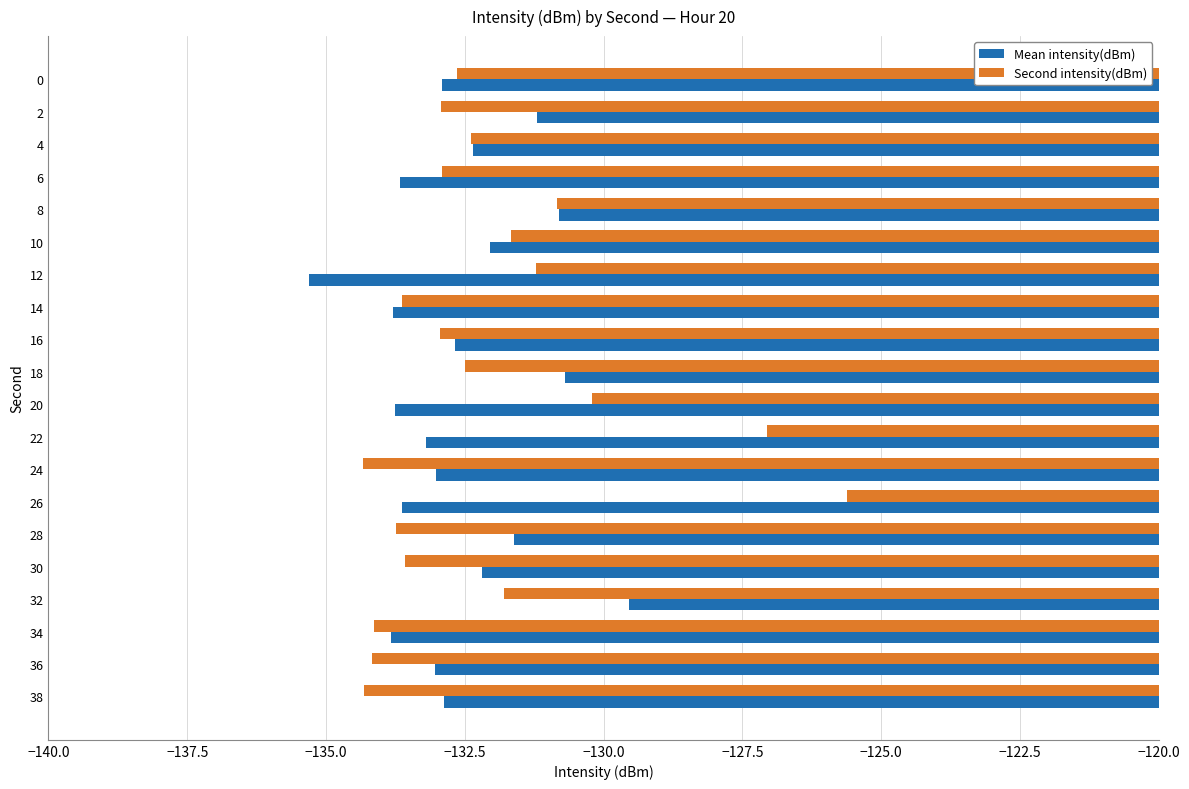

What is the average value of the Second intensity(dBm) series?

-132.1